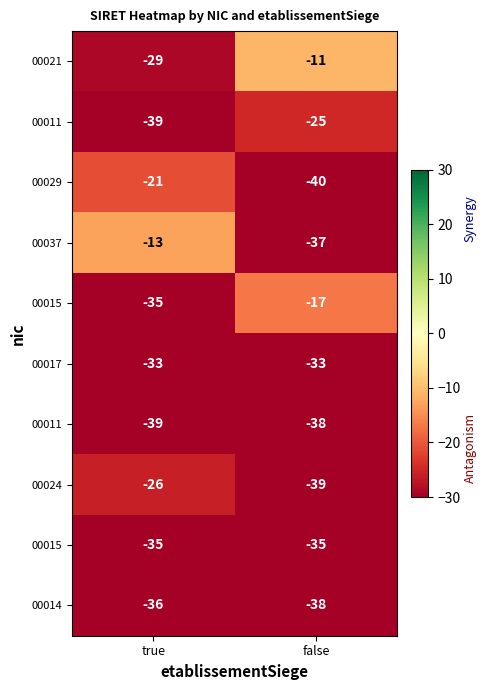

What is the minimum value shown in the chart?

-40